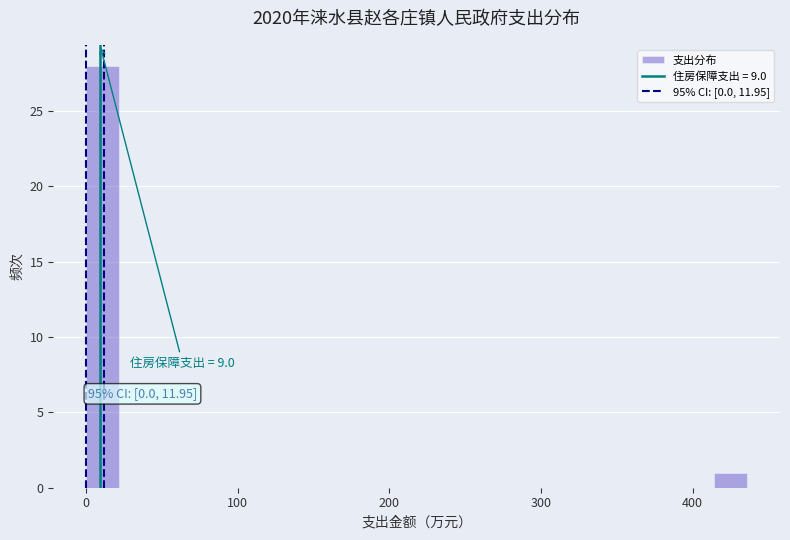

Read against the x-axis, roughly where is the centre of the tallest bar?

10